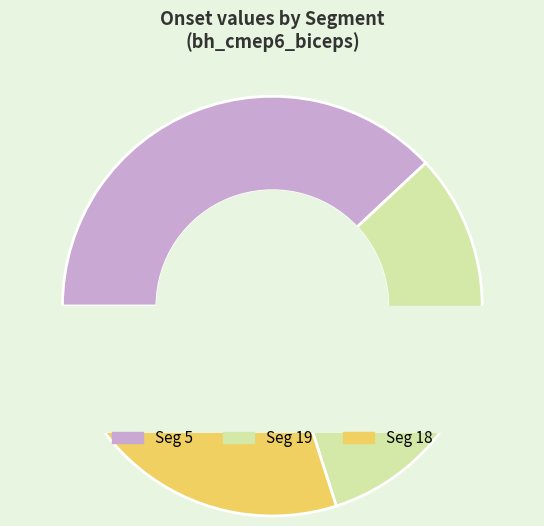

The Seg 19 slice represents 28% of the pie. True or false?

False